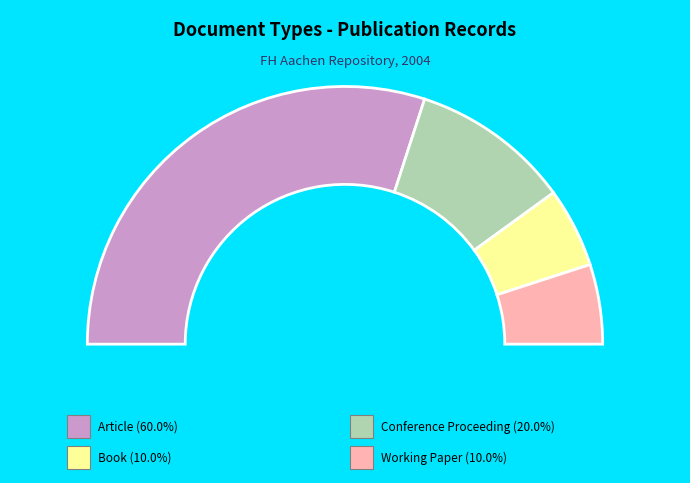

Which slice is the largest?

Article